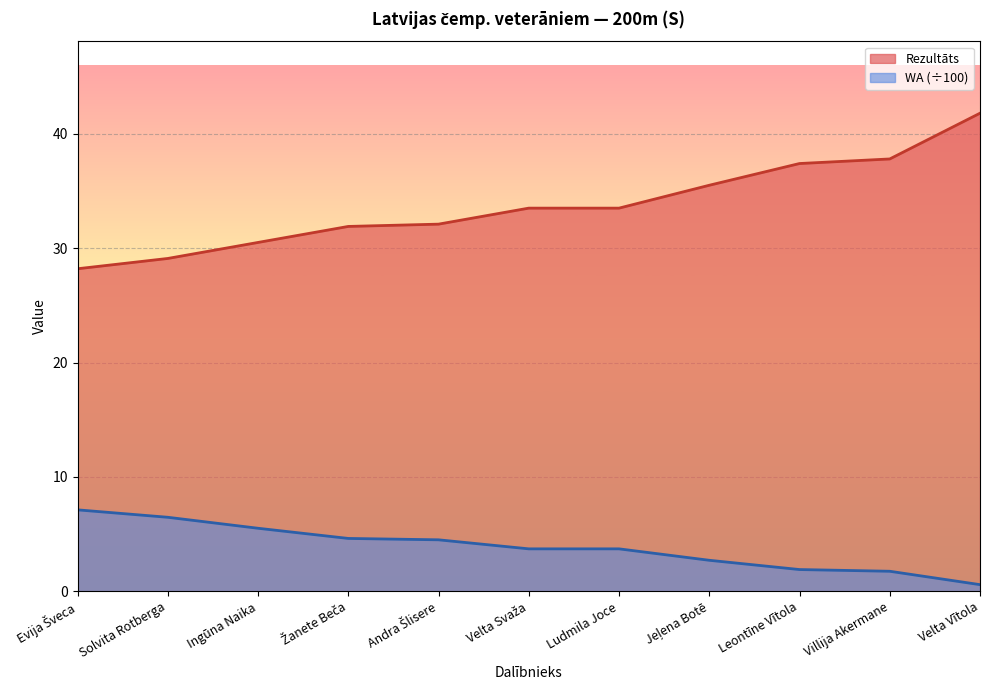

Is it true that WA equals 9.4 at Ingūna Naika?

False